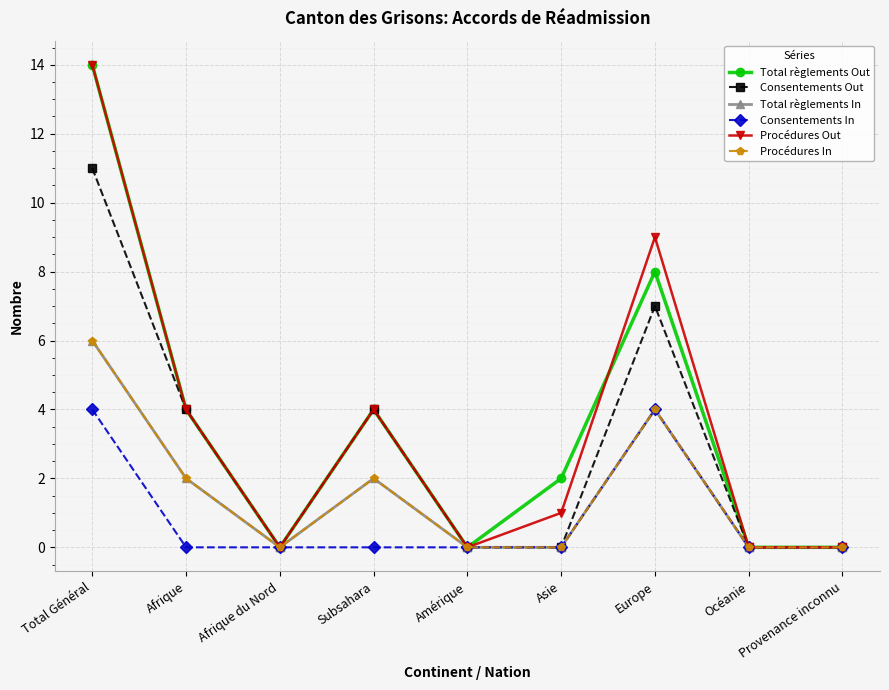

What is the difference between the second highest and second lowest values in the Procédures Out series?

9